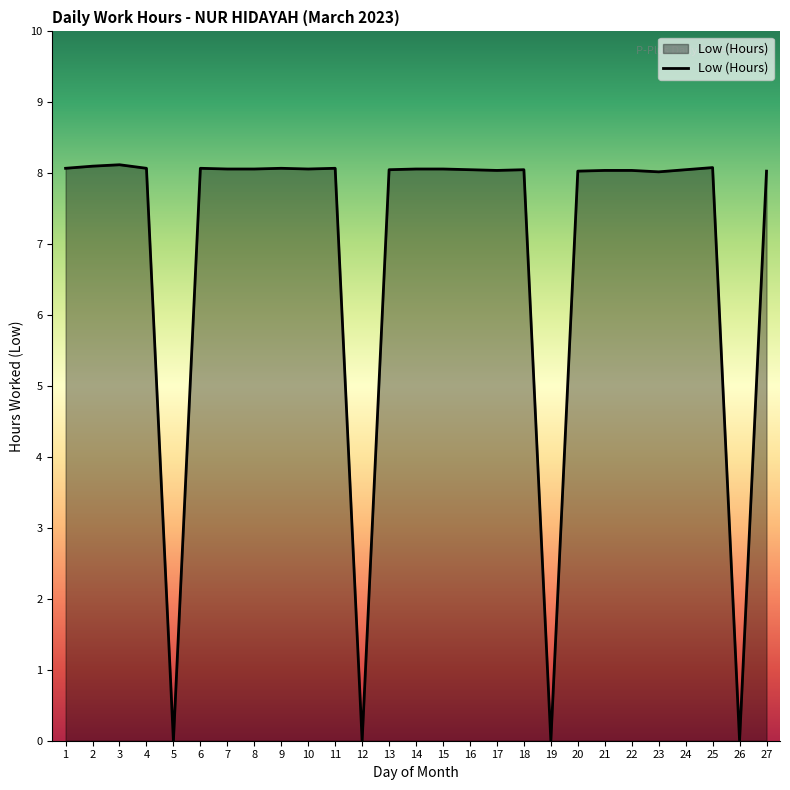

What is the greatest value displayed?

8.1